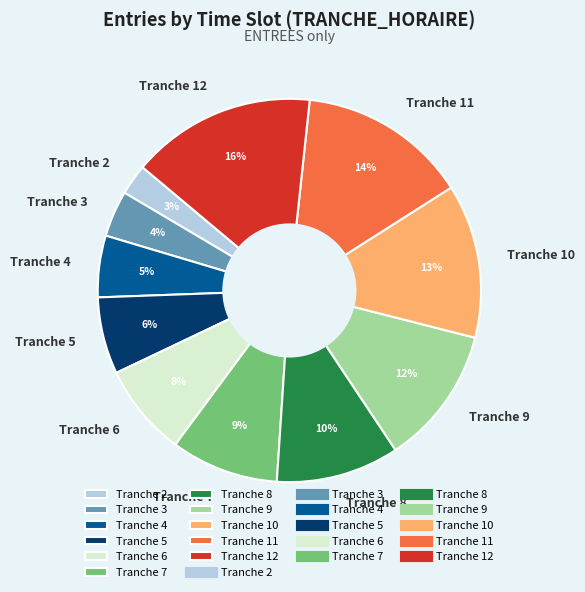

True or false: Tranche 7 accounts for 9% of the total.

True